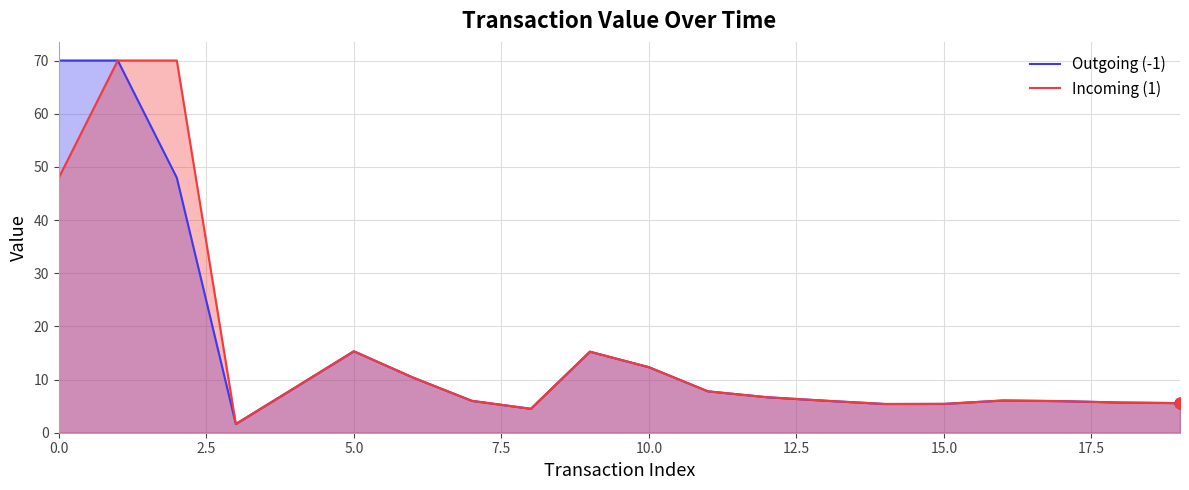

What are all the series names shown in the legend?

Outgoing (-1), Incoming (1)